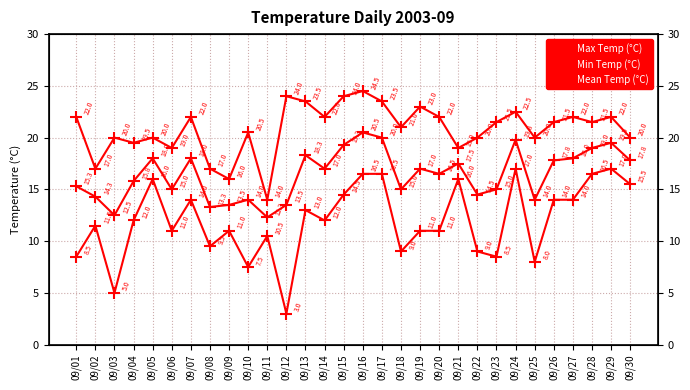

Which series has the largest total across all categories?

Max Temp (°C)